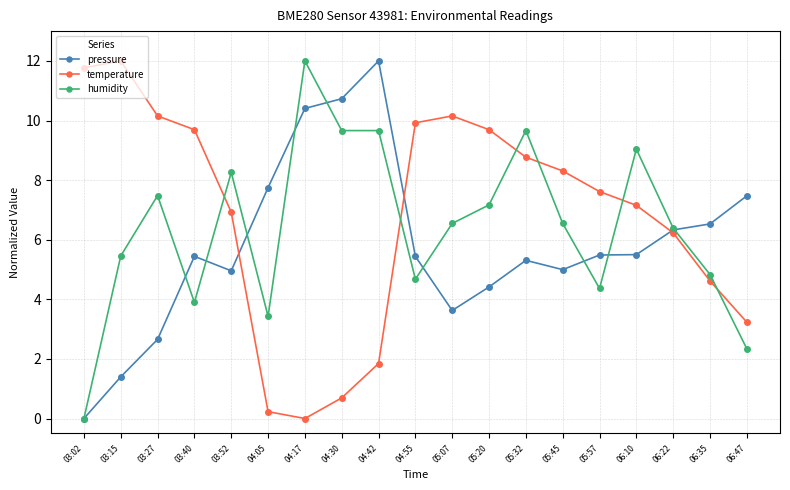

True or false: temperature has more than 0 interior local peaks.

True